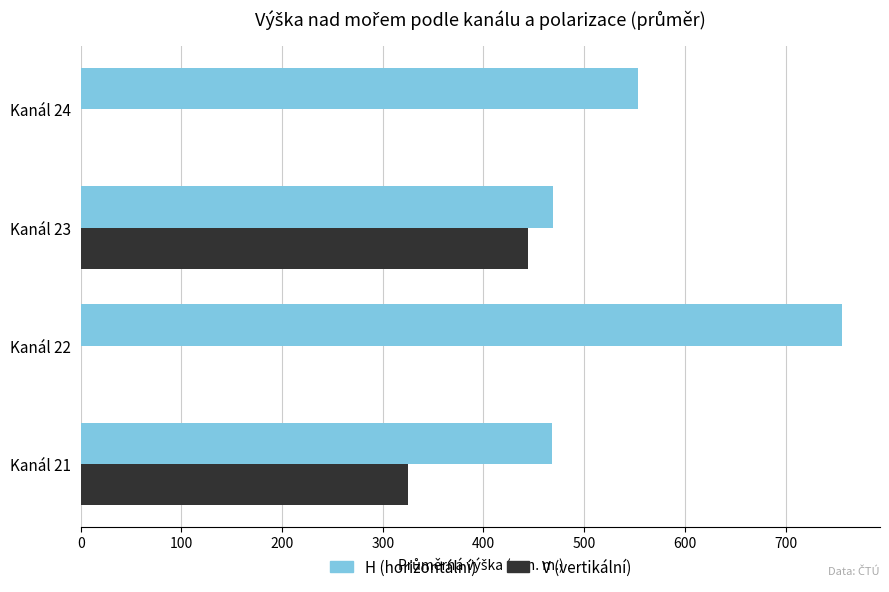

Is it true that H (horizontální) equals 756 at Kanál 22?

True